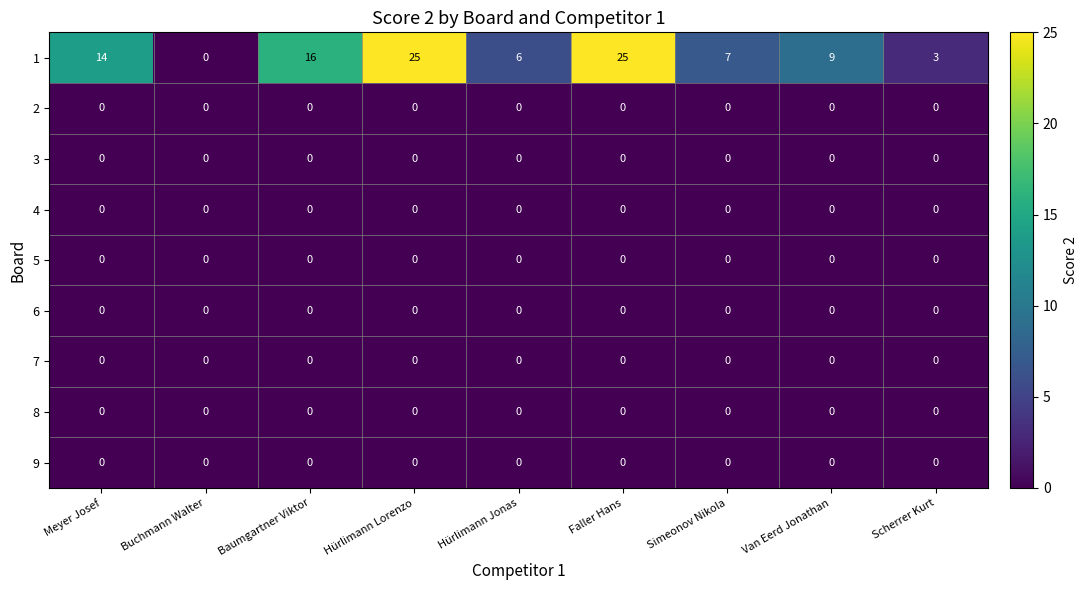

What is the difference between the 1 values at Simeonov Nikola and Buchmann Walter?

7